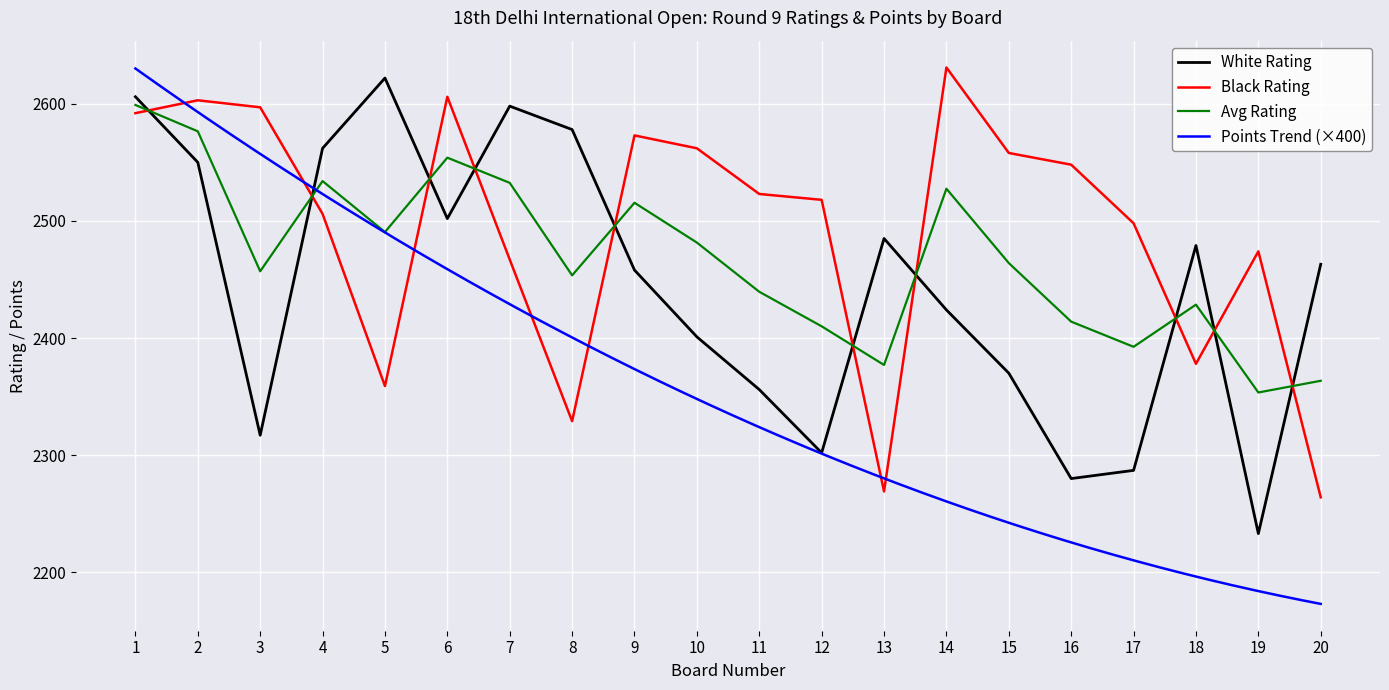

What is the minimum value for White Rating?

2233.0